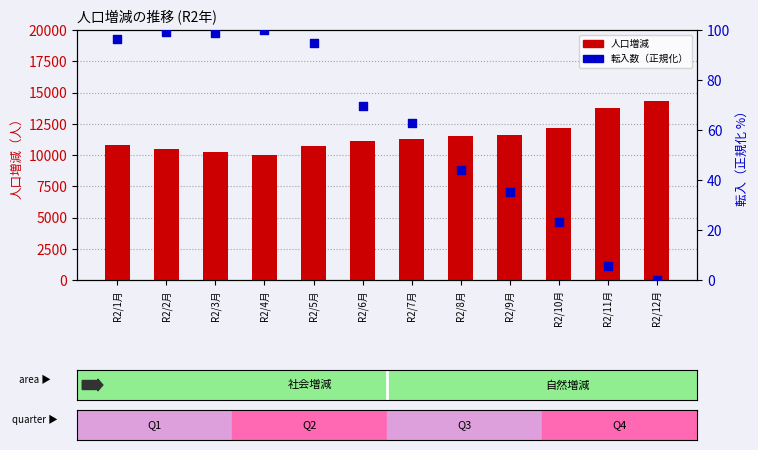

At which category is the sum across all series the highest?

R2/12月